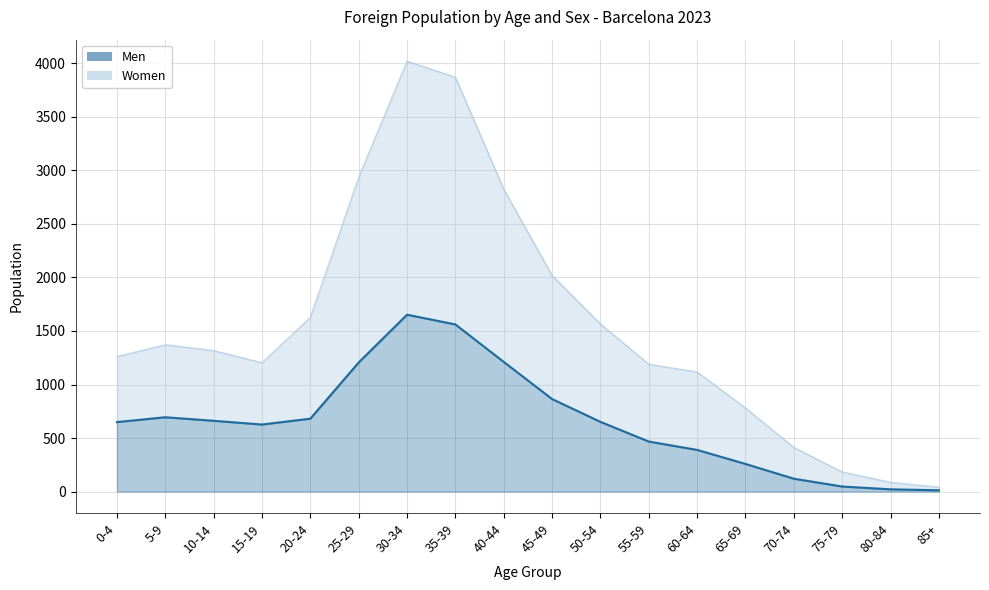

Reading left to right, list all the values displayed in this chart.

Men line: 0-4=649	5-9=694	10-14=661	15-19=626	20-24=681	25-29=1206	30-34=1652	35-39=1561	40-44=1211	45-49=864	50-54=651	55-59=467	60-64=389	65-69=258	70-74=120	75-79=47	80-84=21	85+=12
Men + Women line: 0-4=1261	5-9=1371	10-14=1317	15-19=1203	20-24=1627	25-29=2936	30-34=4020	35-39=3870	40-44=2824	45-49=2018	50-54=1565	55-59=1189	60-64=1117	65-69=780	70-74=412	75-79=183	80-84=86	85+=41